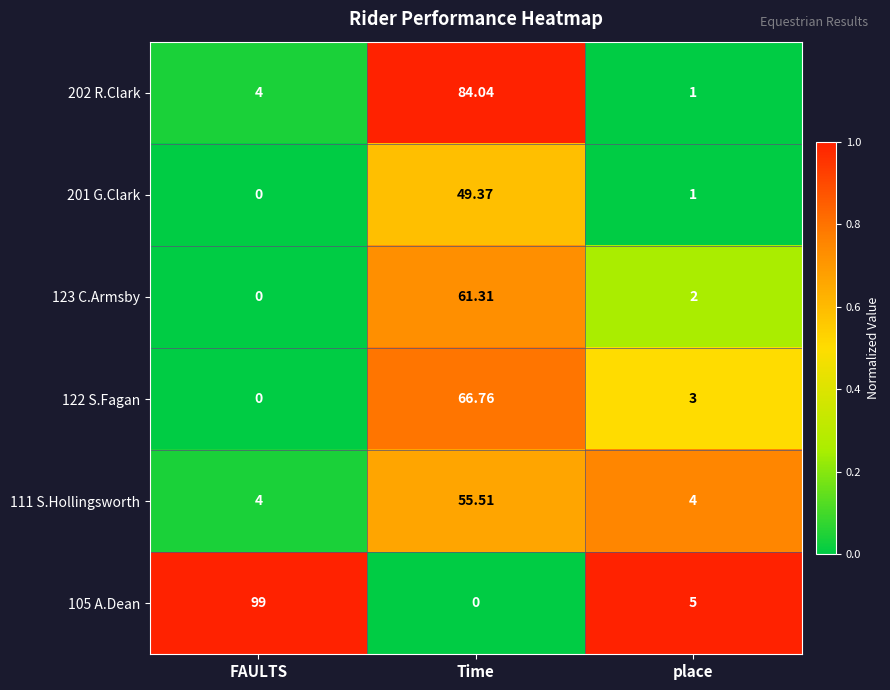

Which category has the highest value in the 122 S.Fagan series?

Time